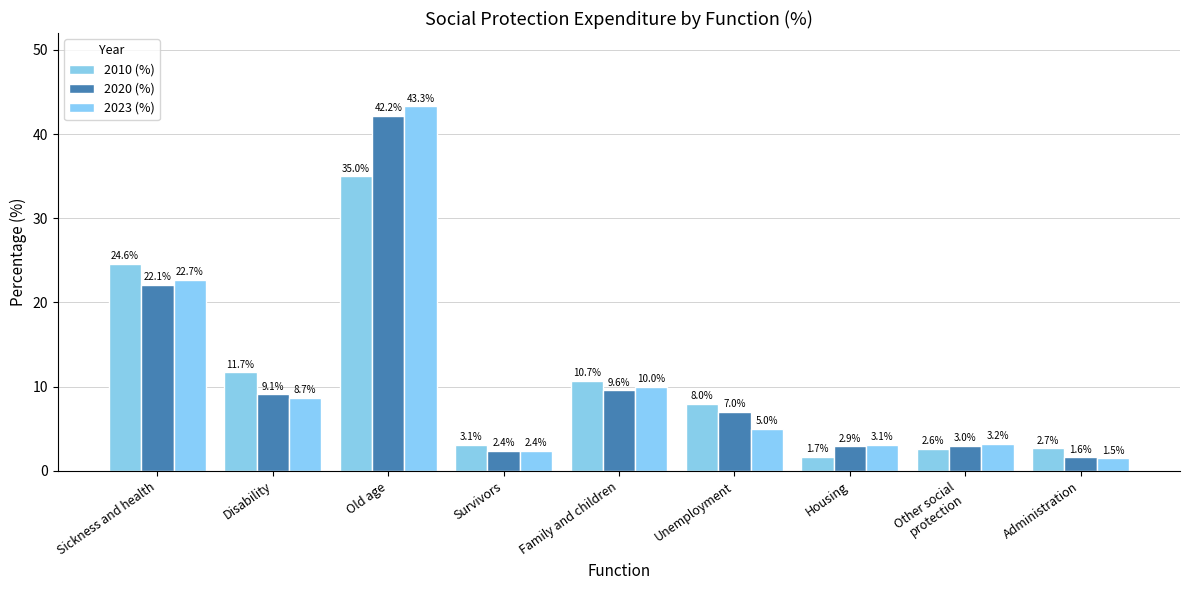

How many groups of bars are there?

9